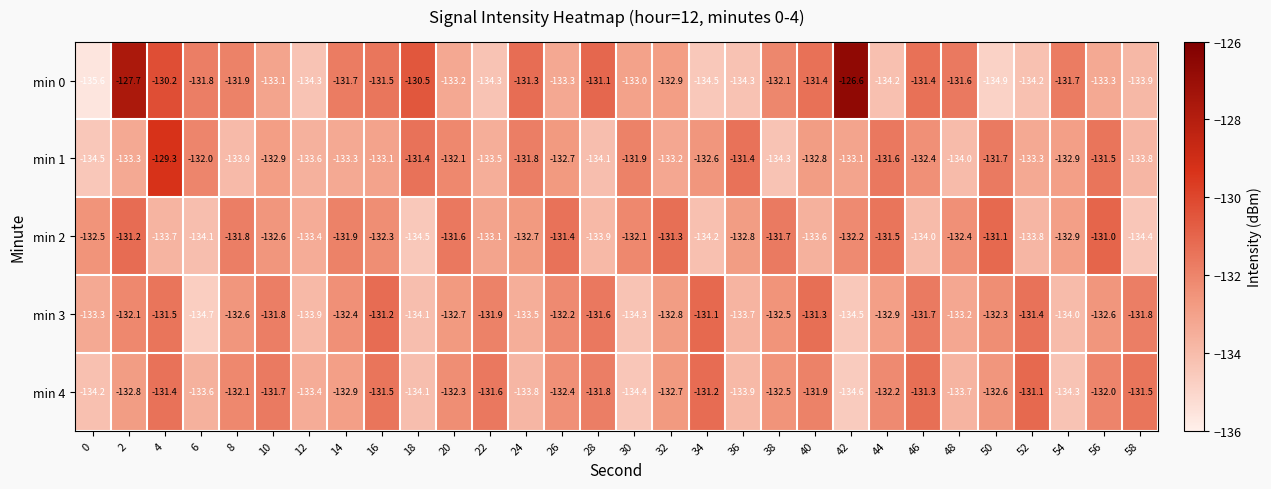

At which category does the chart reach its peak across all series?

42